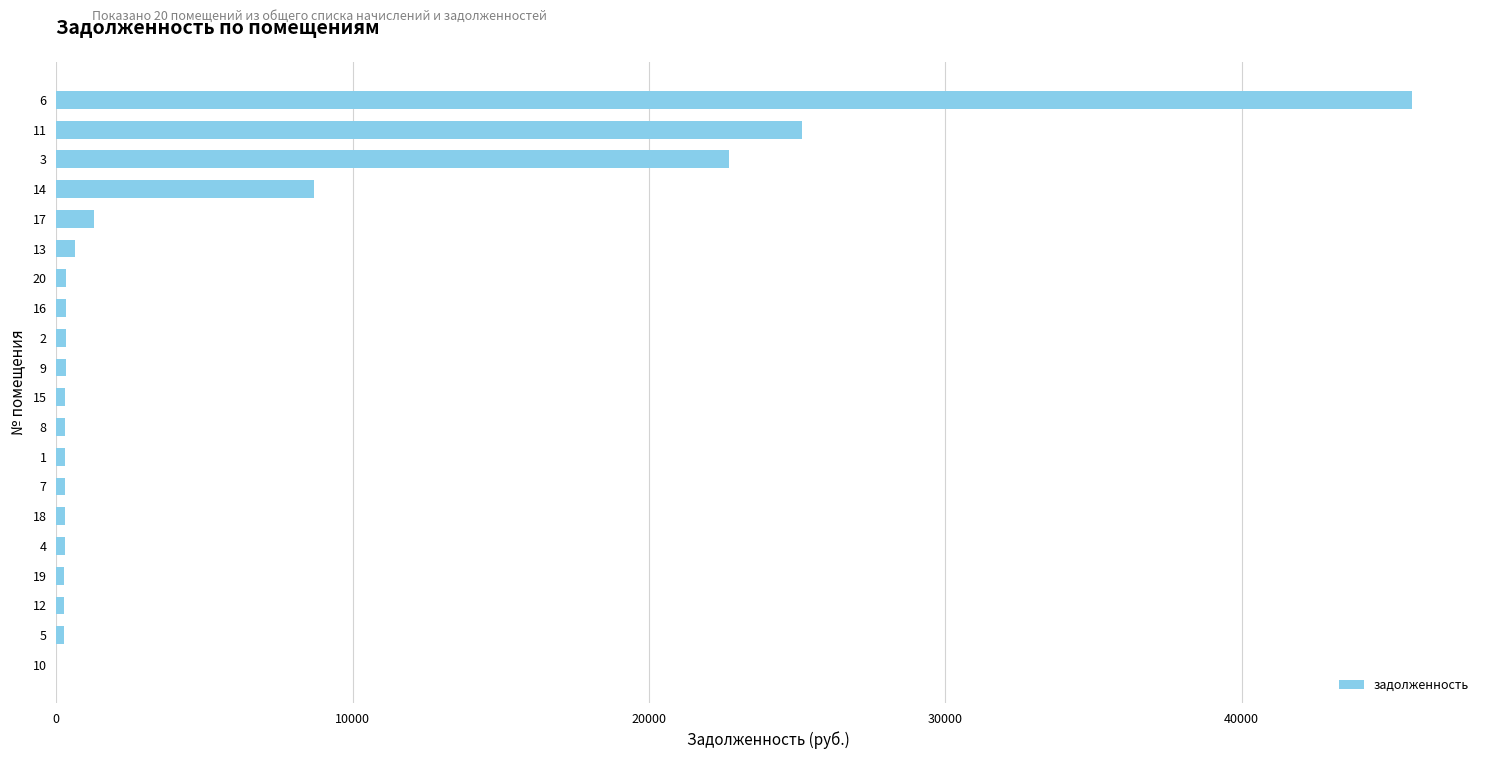

What is the maximum value shown in the chart?

45752.7